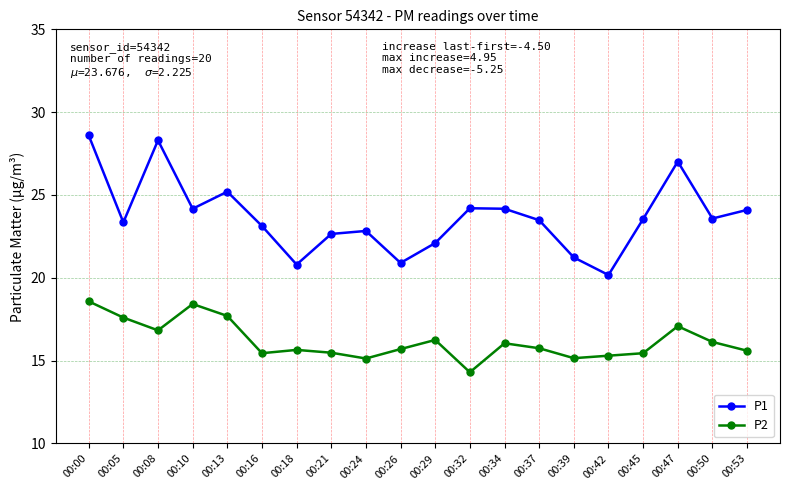

True or false: P1 has more than 1 points higher than both neighbors.

True